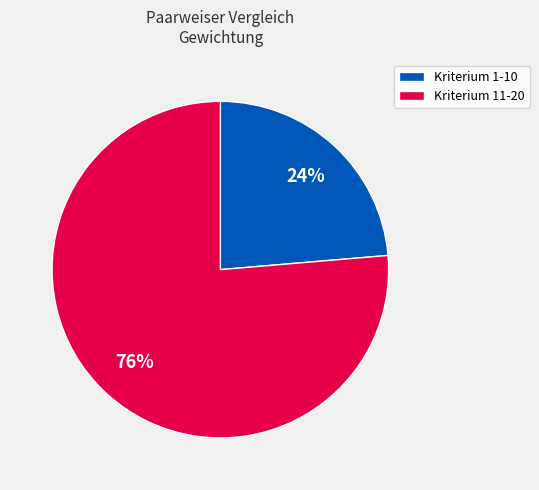

Which slice is the smallest?

Kriterium 1-10